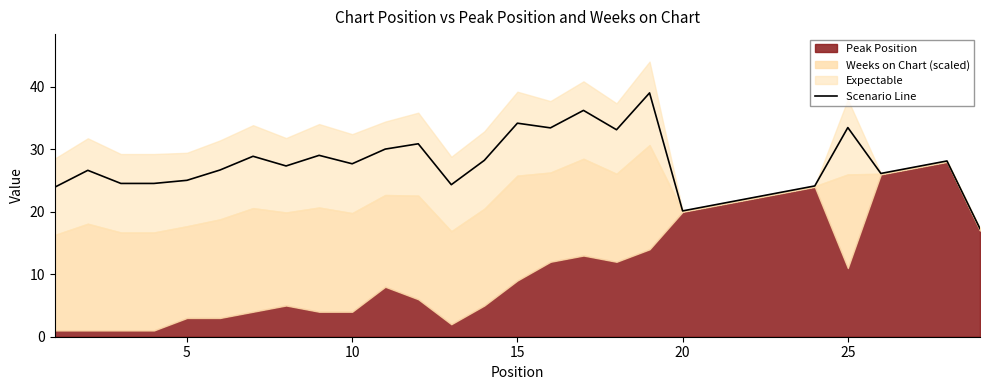

What is the minimum value for Scenario Line?

17.3